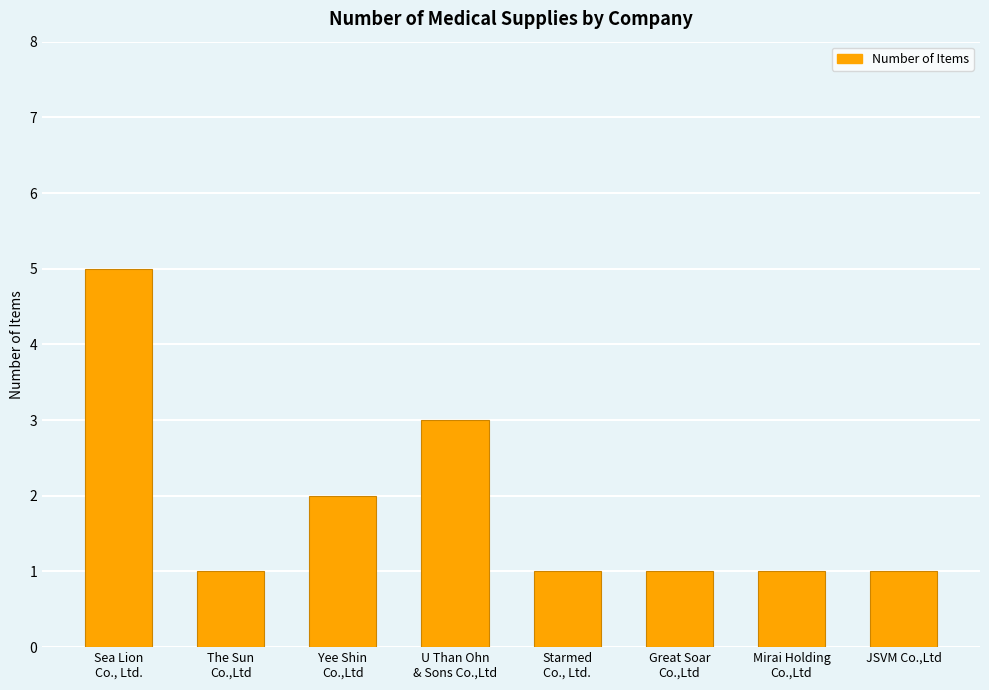

What is the value of the 8th bar from the left?

1